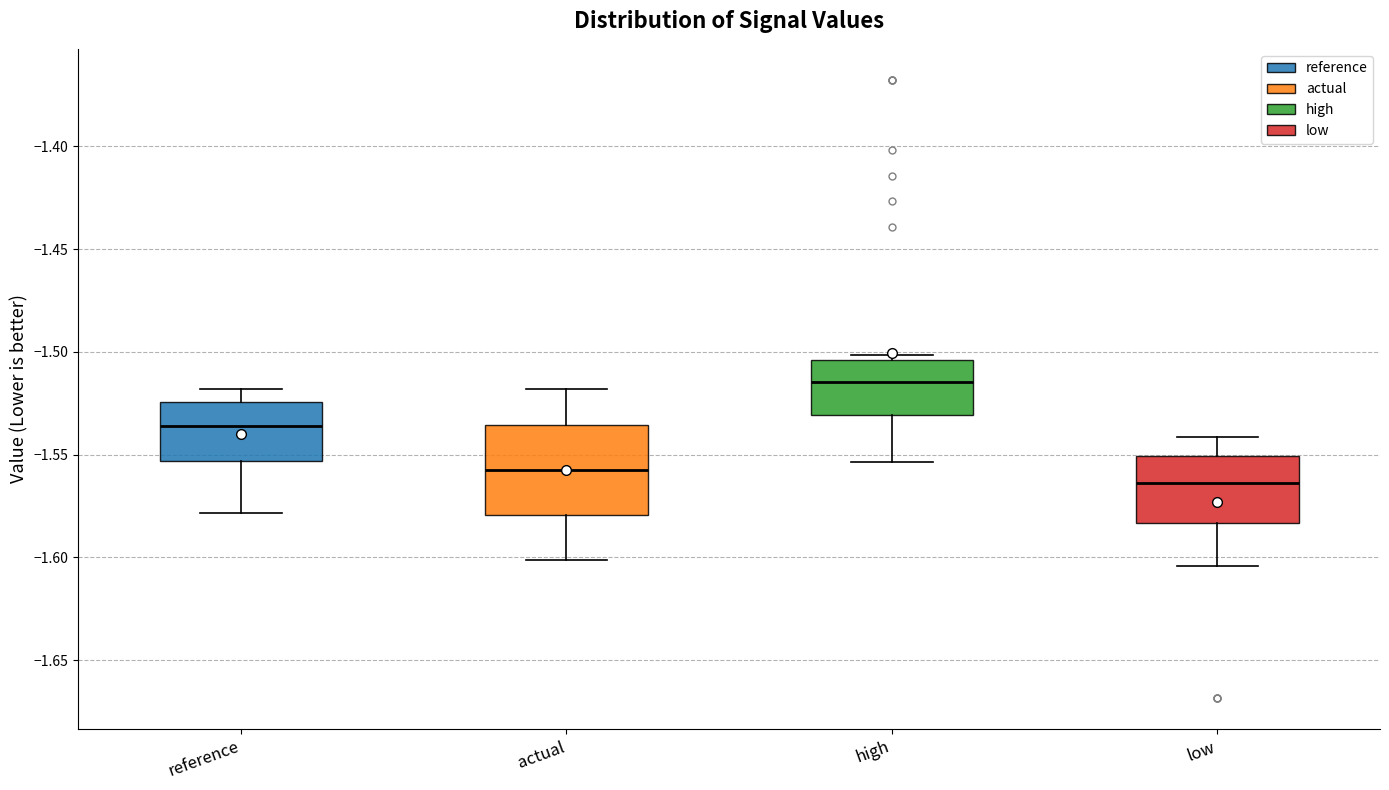

Where does the lower whisker of the box for high end on the y-axis? The values are not printed on the chart, so give them approximately, as read against the axis.

-1.555